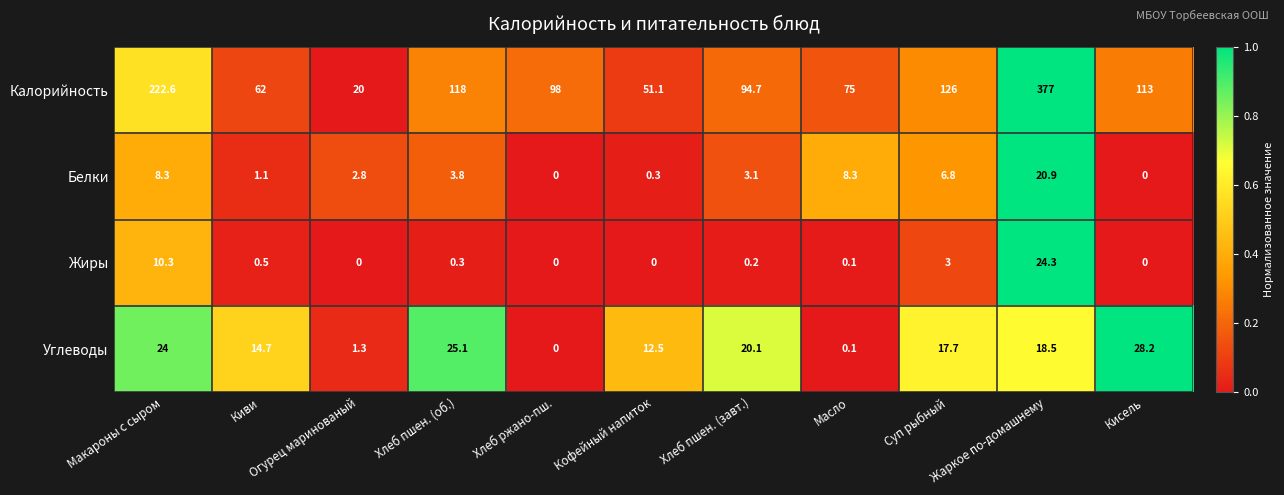

Which category has the highest value in the Калорийность series?

Жаркое по-домашнему